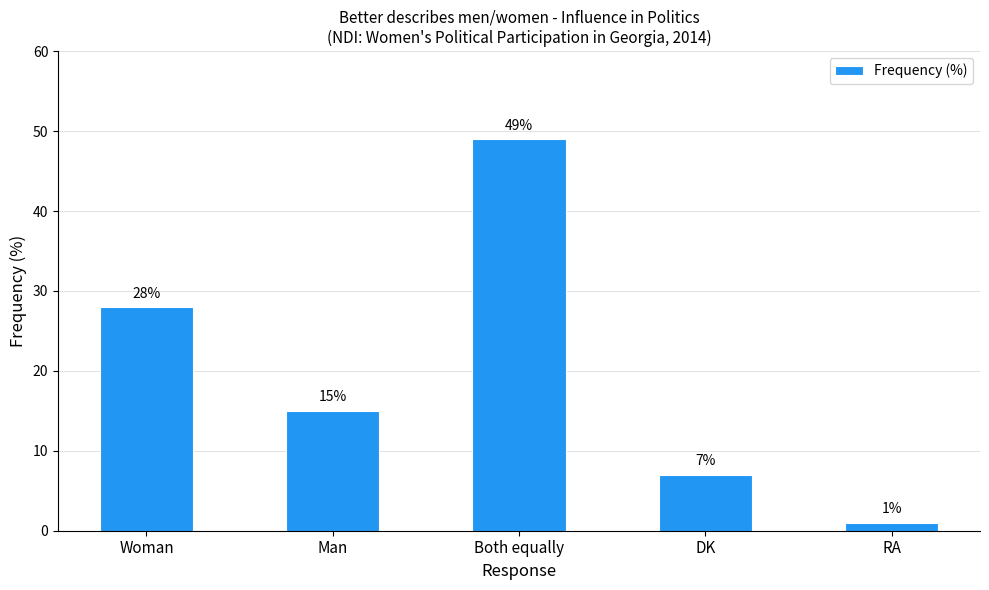

Reading left to right, list all the values displayed in this chart.

Woman=28	Man=15	Both equally=49	DK=7	RA=1